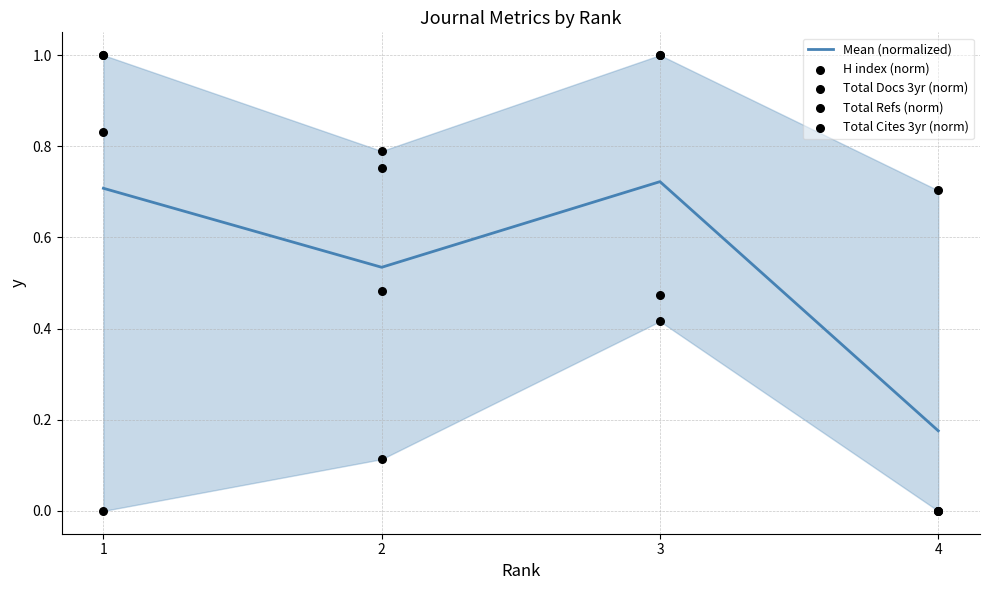

Which series reaches the maximum Y coordinate?

H index (norm)